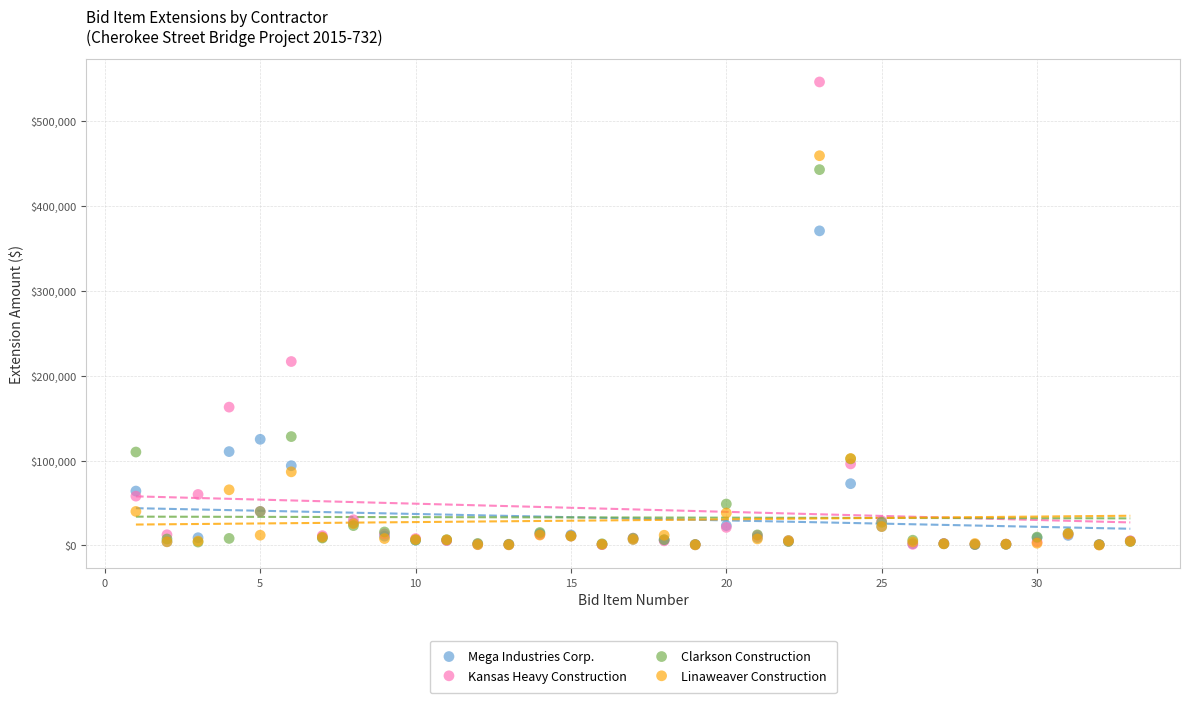

In the Mega Industries Corp. series, what Y value is closest to 185662?

125000.0